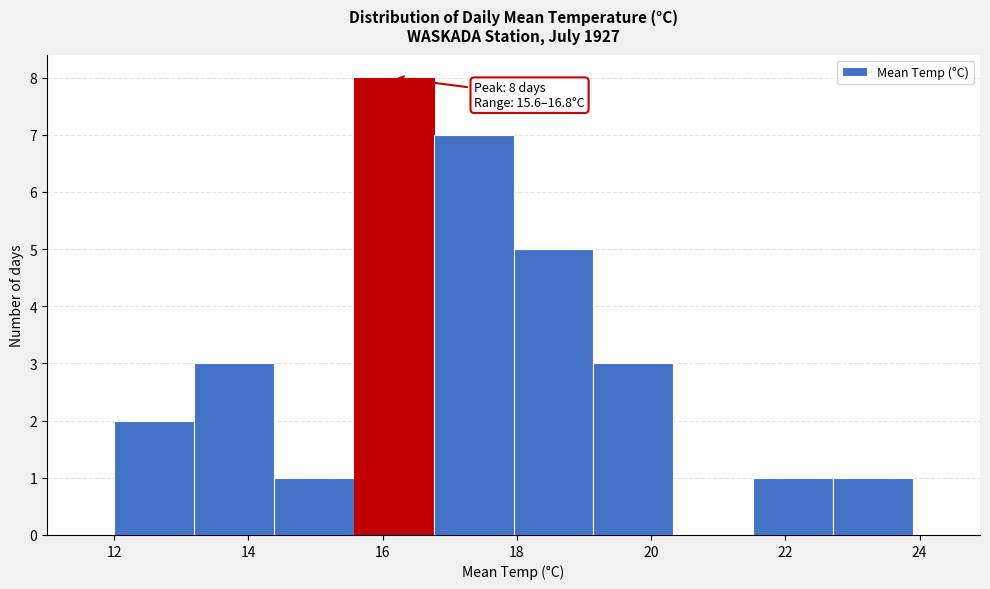

Which range on the x-axis has the tallest bar?

15.6 to 16.8